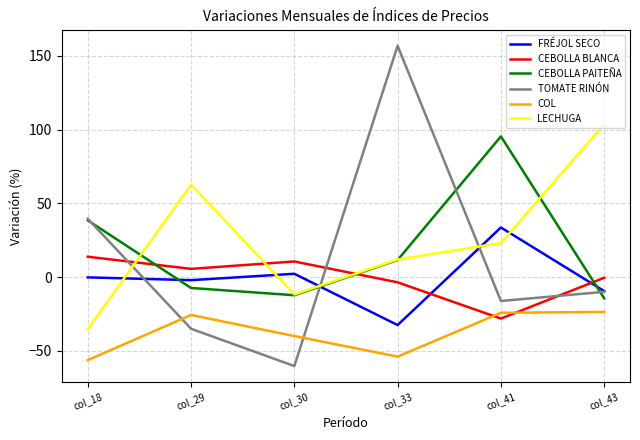

Which series has the largest total across all categories?

LECHUGA